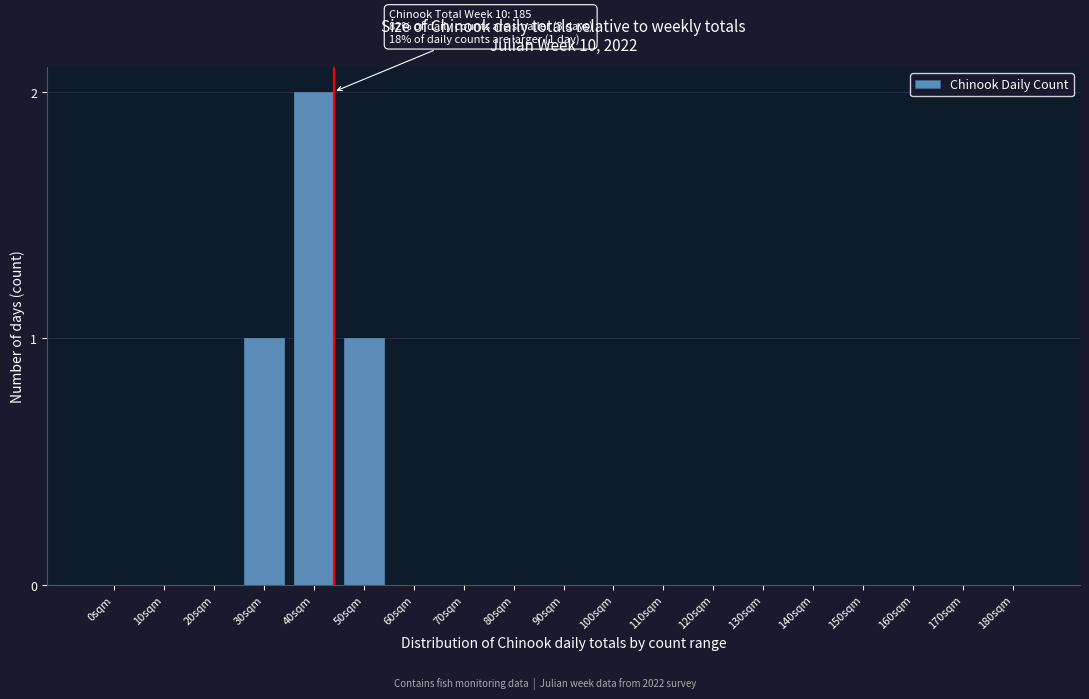

Reading right to left, extract all data points from this chart.

180sqm=0	170sqm=0	160sqm=0	150sqm=0	140sqm=0	130sqm=0	120sqm=0	110sqm=0	100sqm=0	90sqm=0	80sqm=0	70sqm=0	60sqm=0	50sqm=1	40sqm=2	30sqm=1	20sqm=0	10sqm=0	0sqm=0